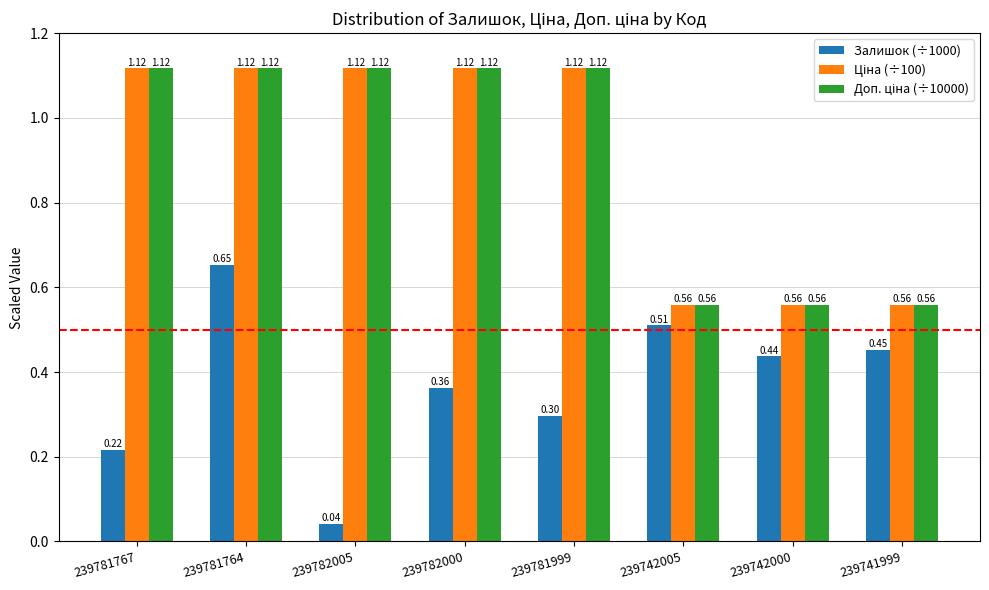

Rank the categories by Залишок (÷1000) value from highest to lowest.

239781764, 239742005, 239741999, 239742000, 239782000, 239781999, 239781767, 239782005